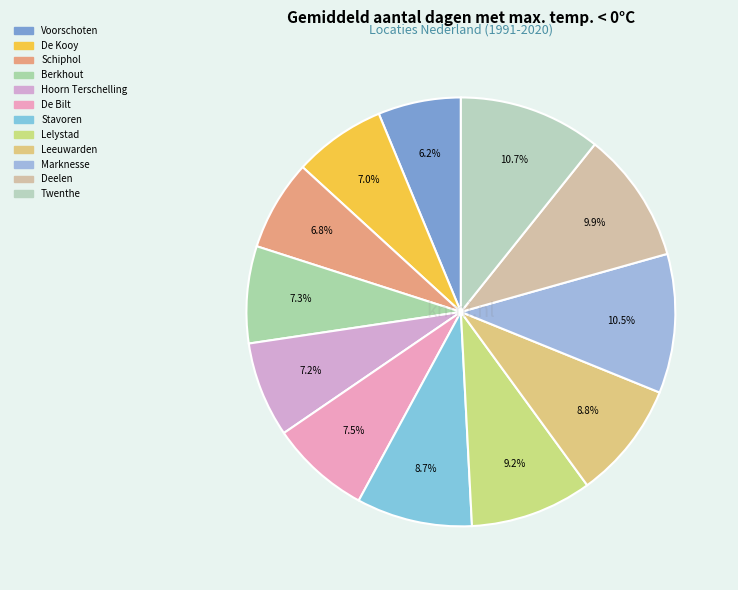

Count the number of slices in the pie.

12